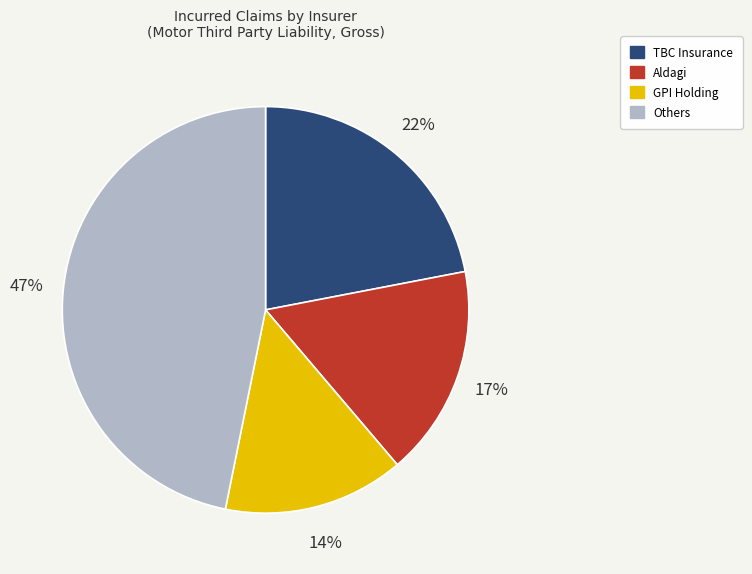

Does any single category account for the majority?

No